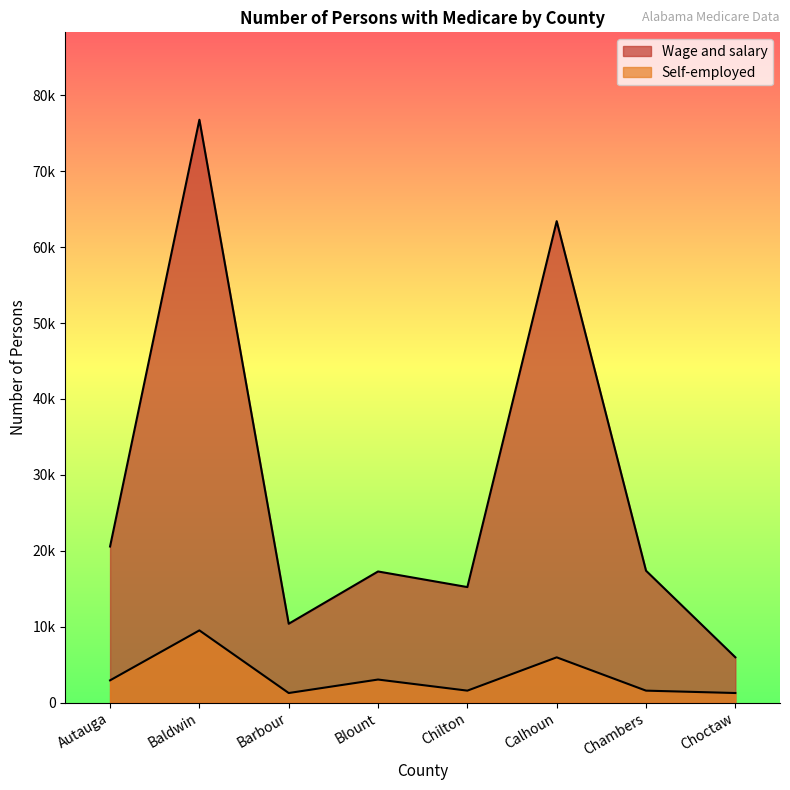

True or false: Wage and salary and Self-employed cross at least once.

False